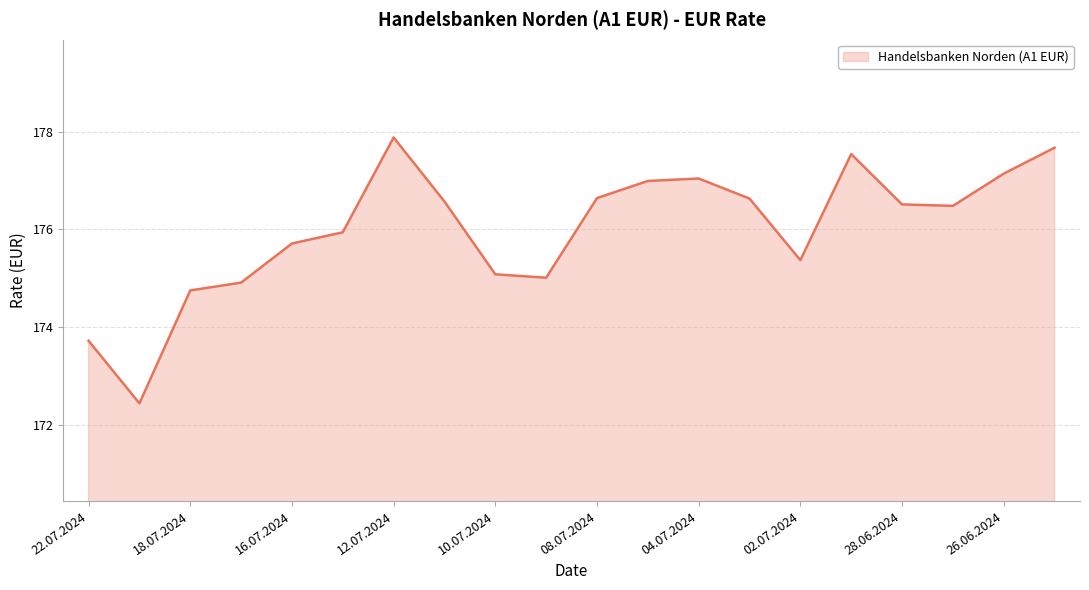

Which has a higher value, 08.07.2024 or 10.07.2024?

08.07.2024